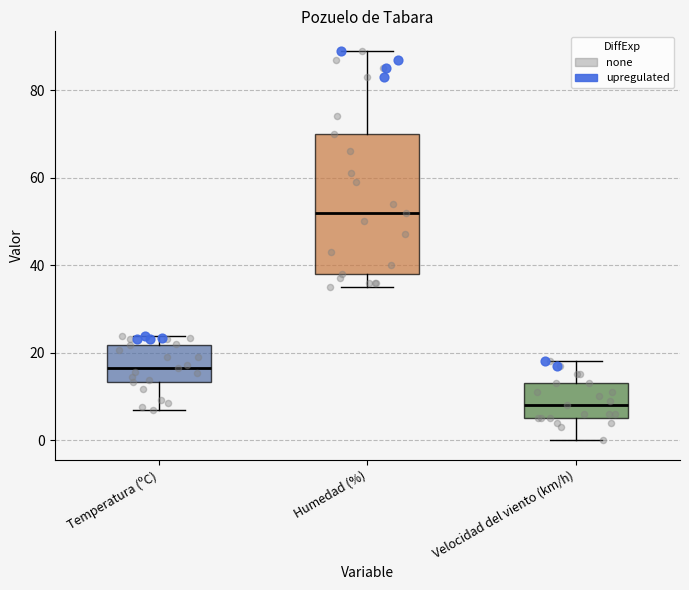

Where is the upper edge of the box for Humedad (%) on the y-axis? The values are not printed on the chart, so give them approximately, as read against the axis.

70